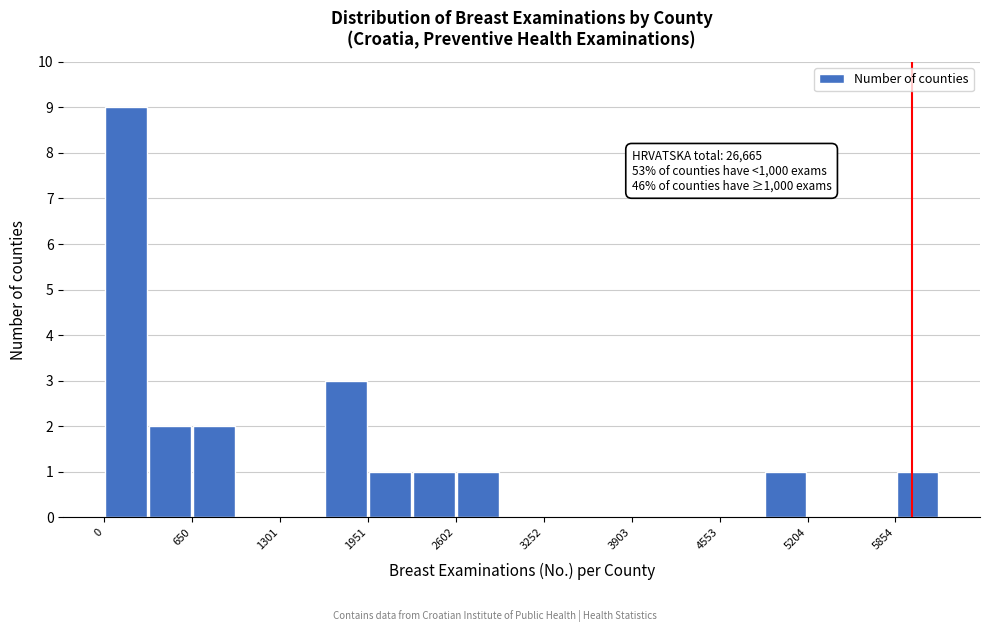

Around what value on the x-axis is the tallest bar? Give the approximate position of its centre, as read against the axis.

200